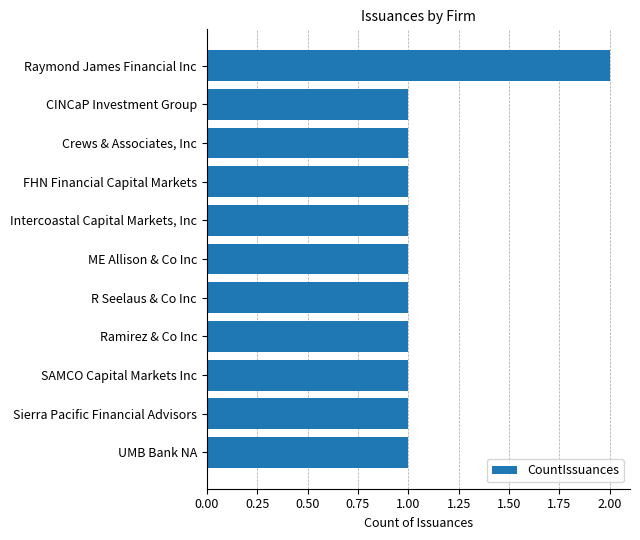

What is the value of the 11th bar from the top?

1